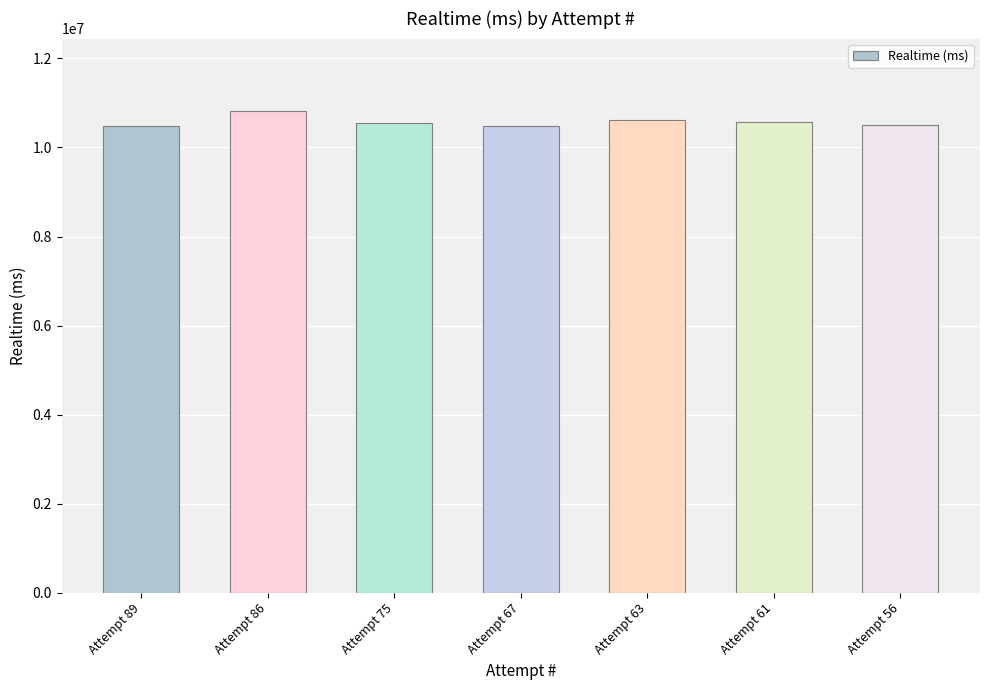

The value at Attempt 86 is 15340173. True or false?

False